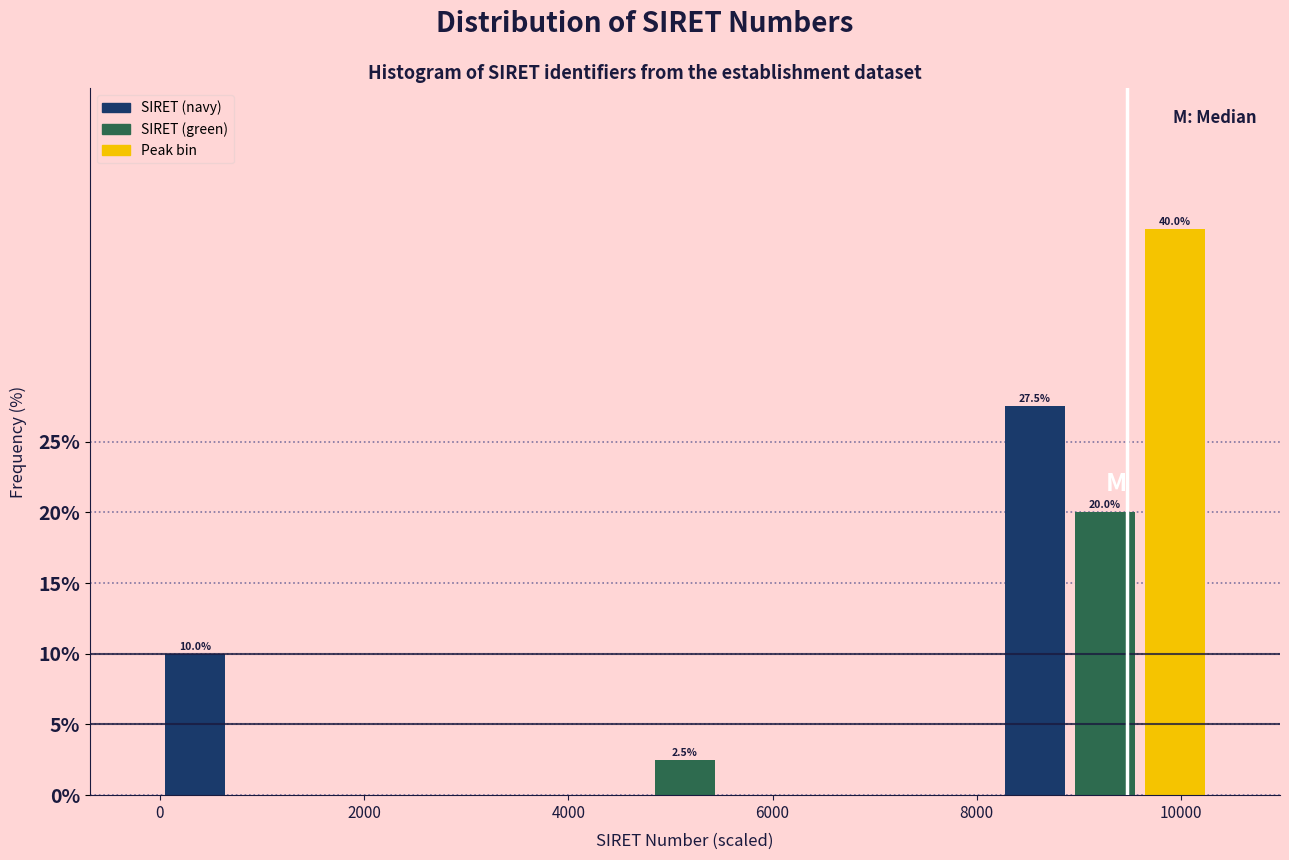

Read against the x-axis, roughly where is the centre of the tallest bar?

10000